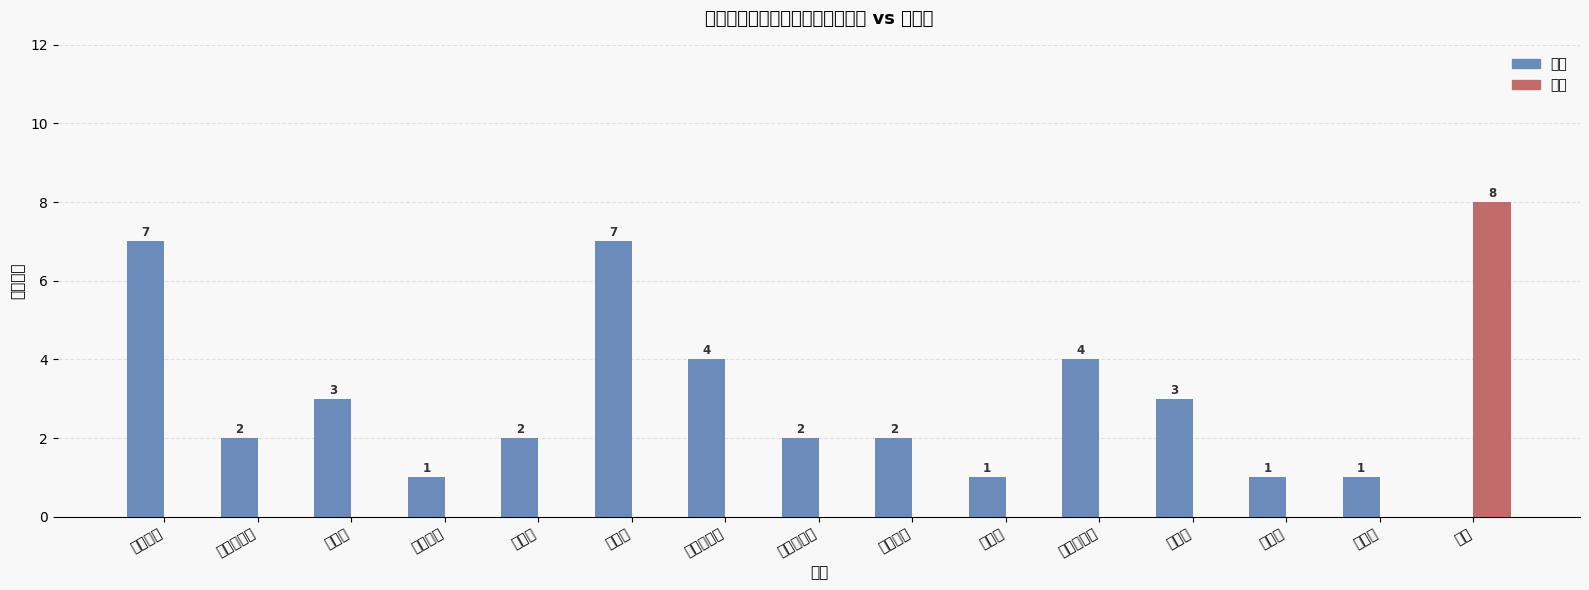

How many positive values does the 本科 series have?

14